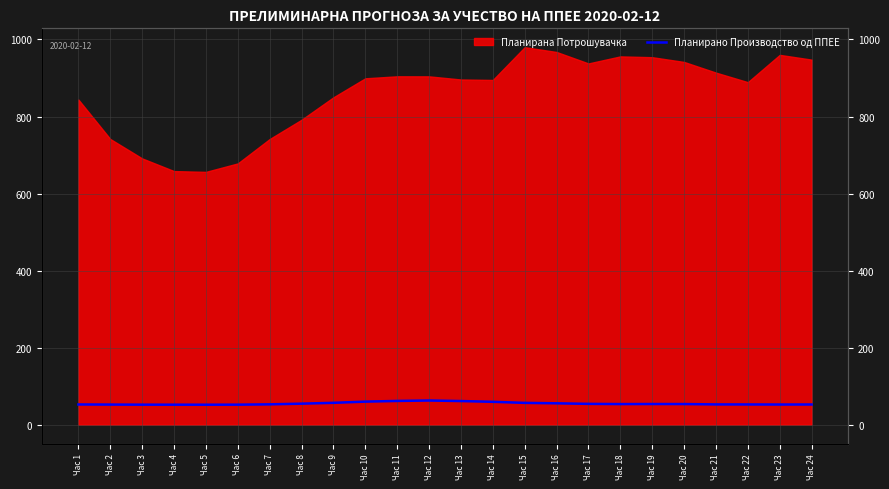

Between Час 3 and Час 15, which is larger?

Час 15